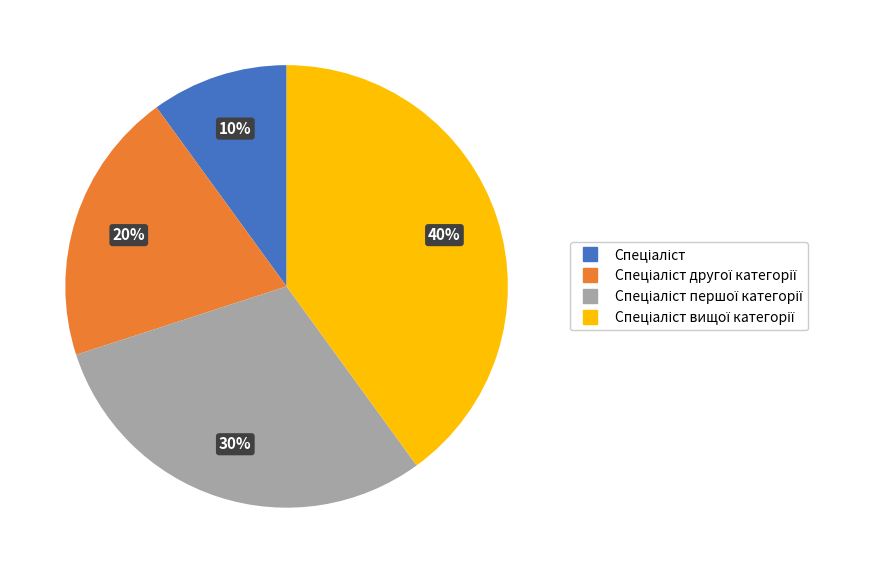

To the nearest percent, what is the difference between the largest and smallest slice percentages?

30%